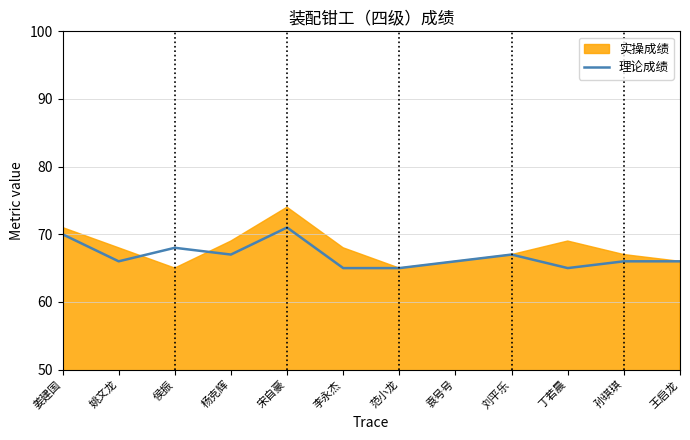

At which label does the data first exceed 66?

姜建国